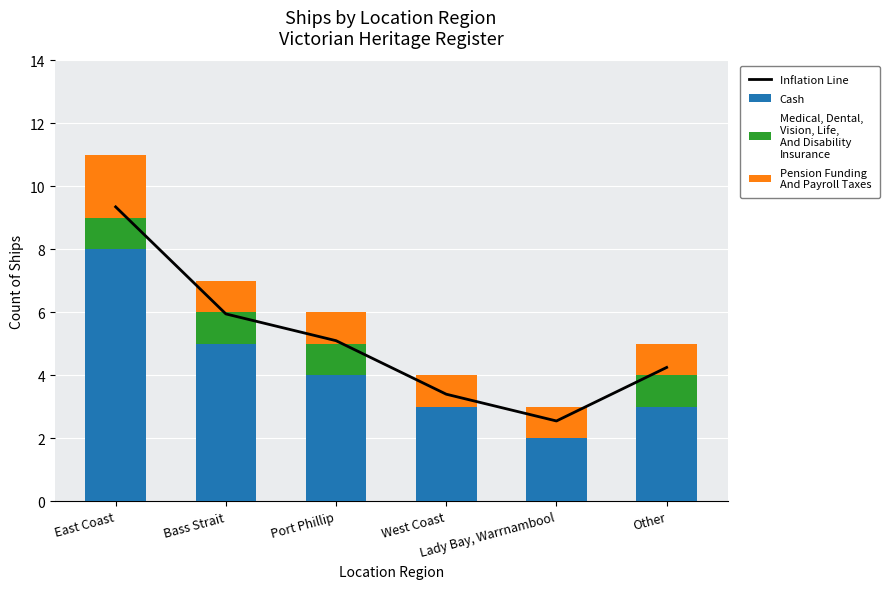

How many distinct data groups are displayed?

4